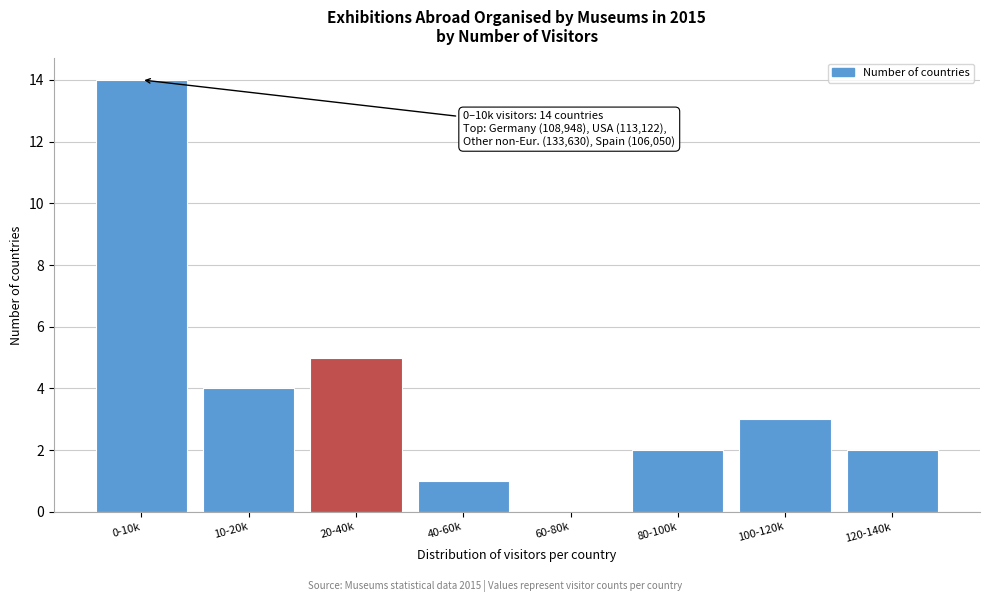

Reading left to right, transcribe all the data shown in this chart.

0-10k=14	10-20k=4	20-40k=5	40-60k=1	60-80k=0	80-100k=2	100-120k=3	120-140k=2